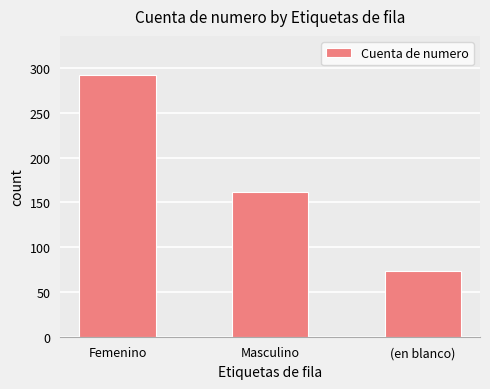

Rank the categories by value from highest to lowest.

Femenino, Masculino, (en blanco)